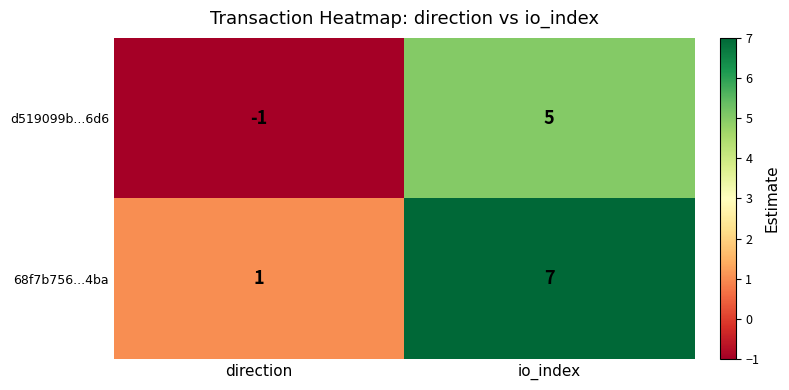

How many series are shown in this chart?

2